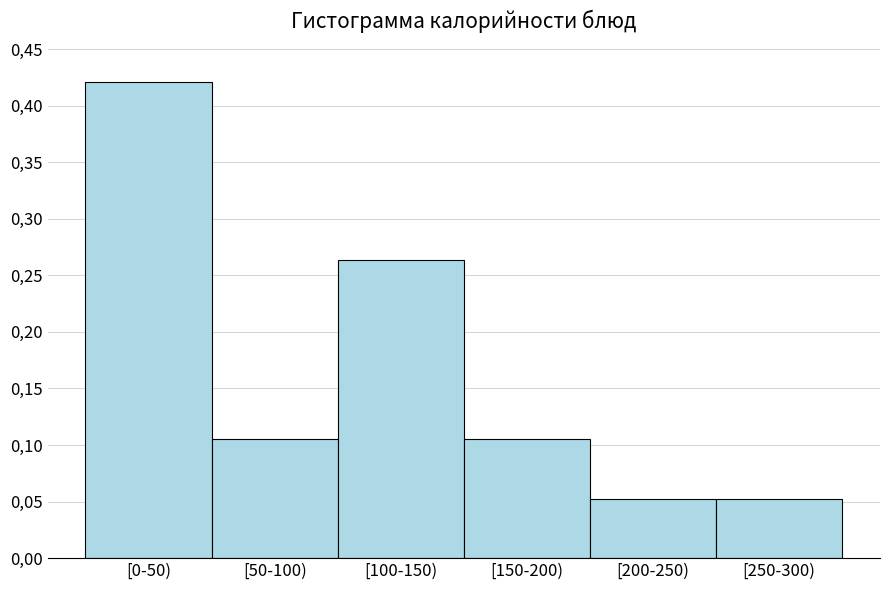

Does the chart contain any negative values?

No